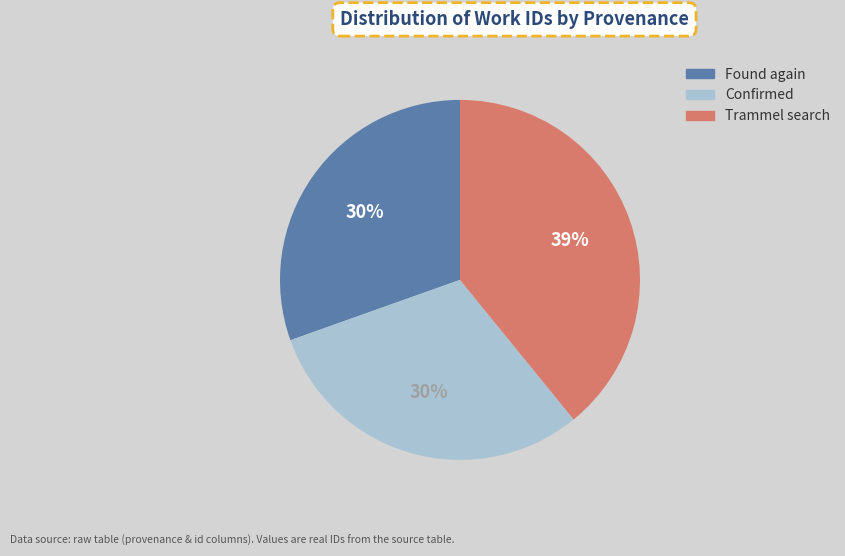

To the nearest percent, what is the average slice percentage?

33%